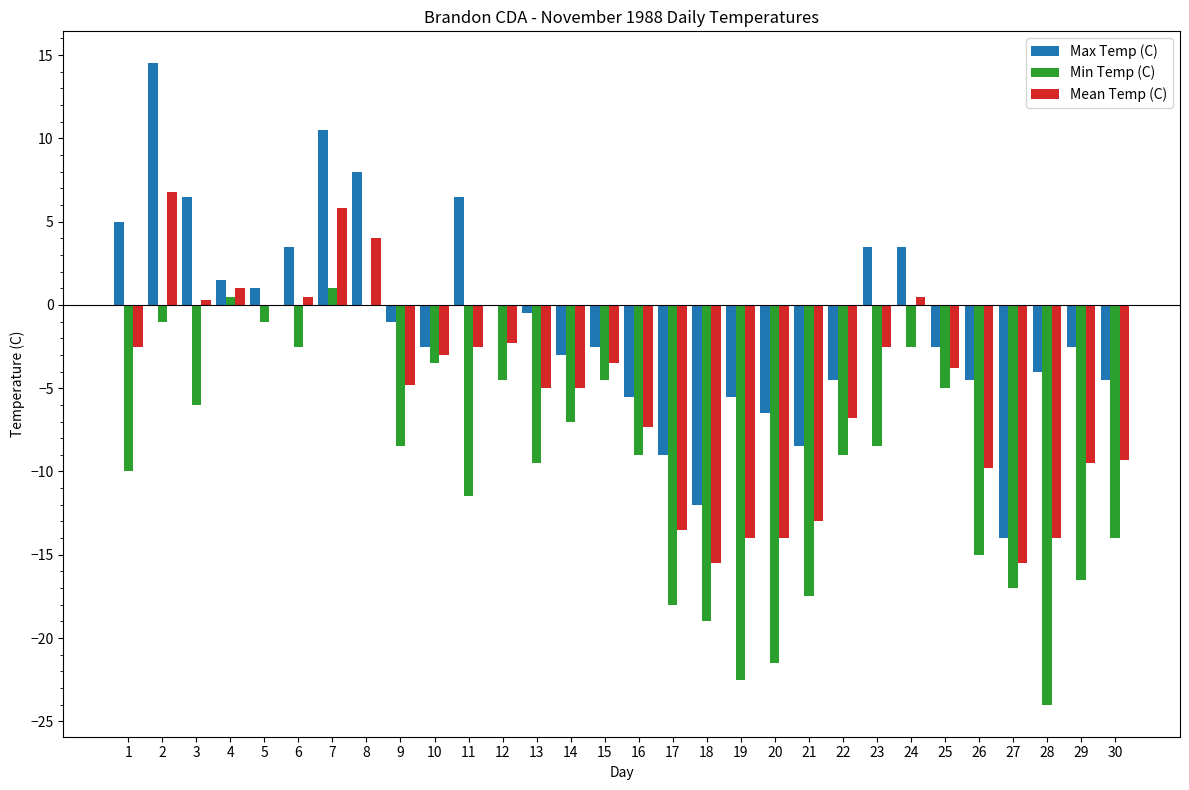

What is the total value across all series at 27?

-46.5